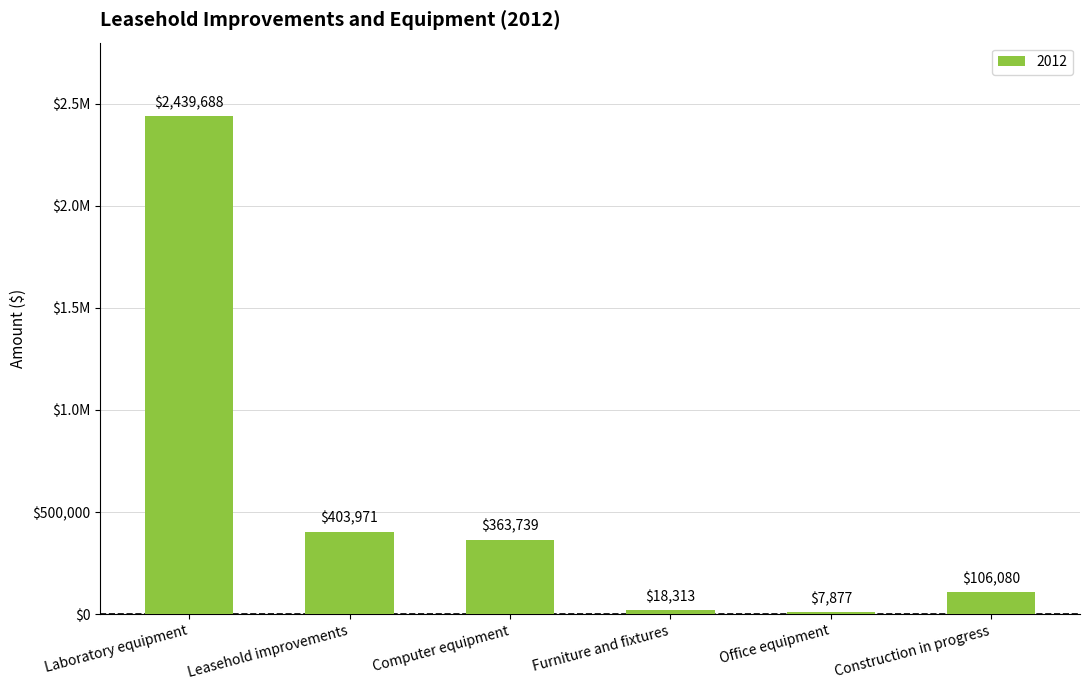

What is the maximum value shown in the chart?

2439688